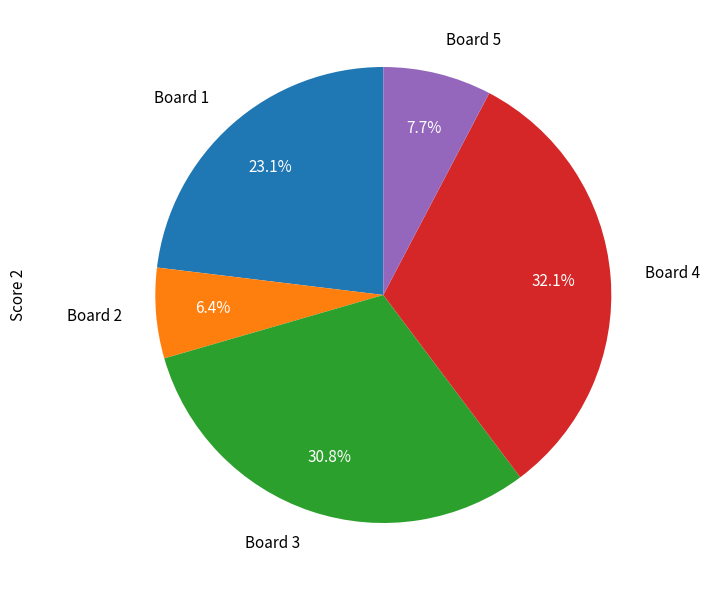

Does Board 4 account for over 50% of the chart?

No